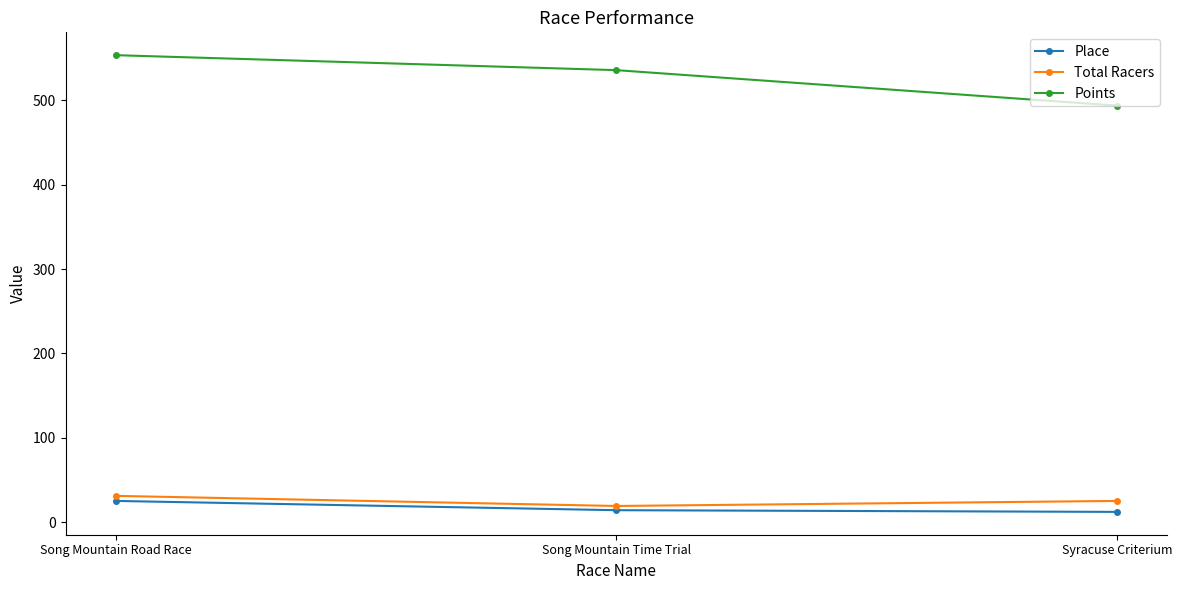

List the series in order of their peak value, highest first.

Points, Total Racers, Place